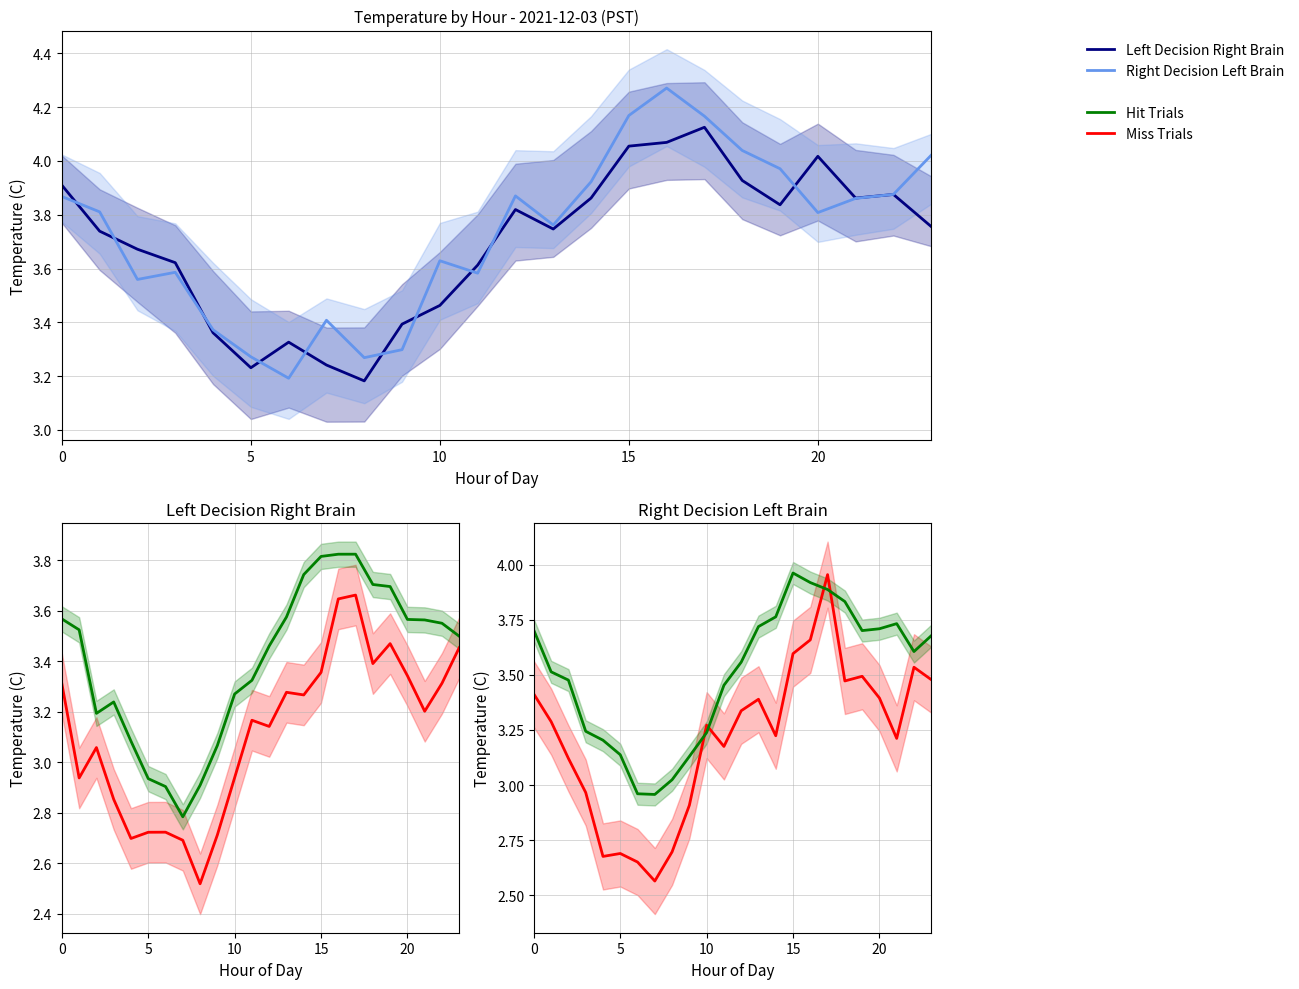

In Miss Trials, how many points are lower than both neighbors (excluding endpoints)?

6